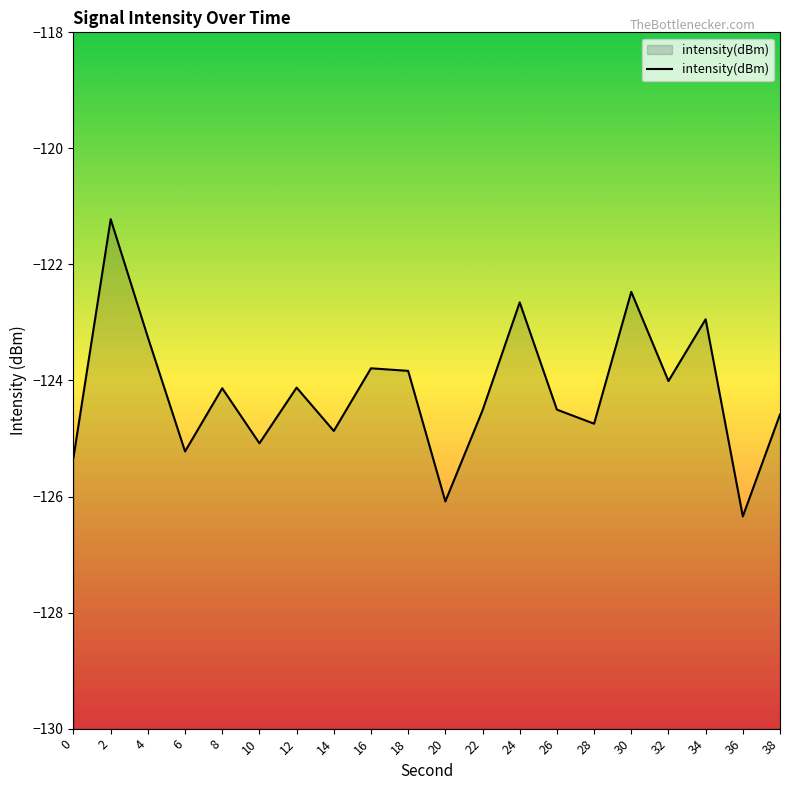

Reading right to left, transcribe all the data shown in this chart.

-124.6	-126.3	-122.9	-124.0	-122.5	-124.7	-124.5	-122.7	-124.5	-126.1	-123.8	-123.8	-124.9	-124.1	-125.1	-124.1	-125.2	-123.3	-121.2	-125.3